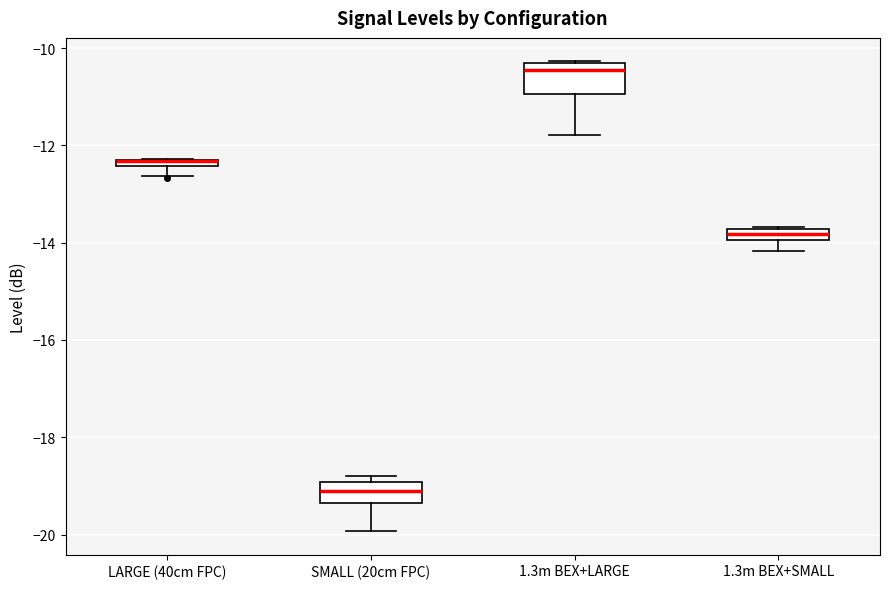

Where is the lower edge of the box for SMALL (20cm FPC) on the y-axis? The values are not printed on the chart, so give them approximately, as read against the axis.

-19.4